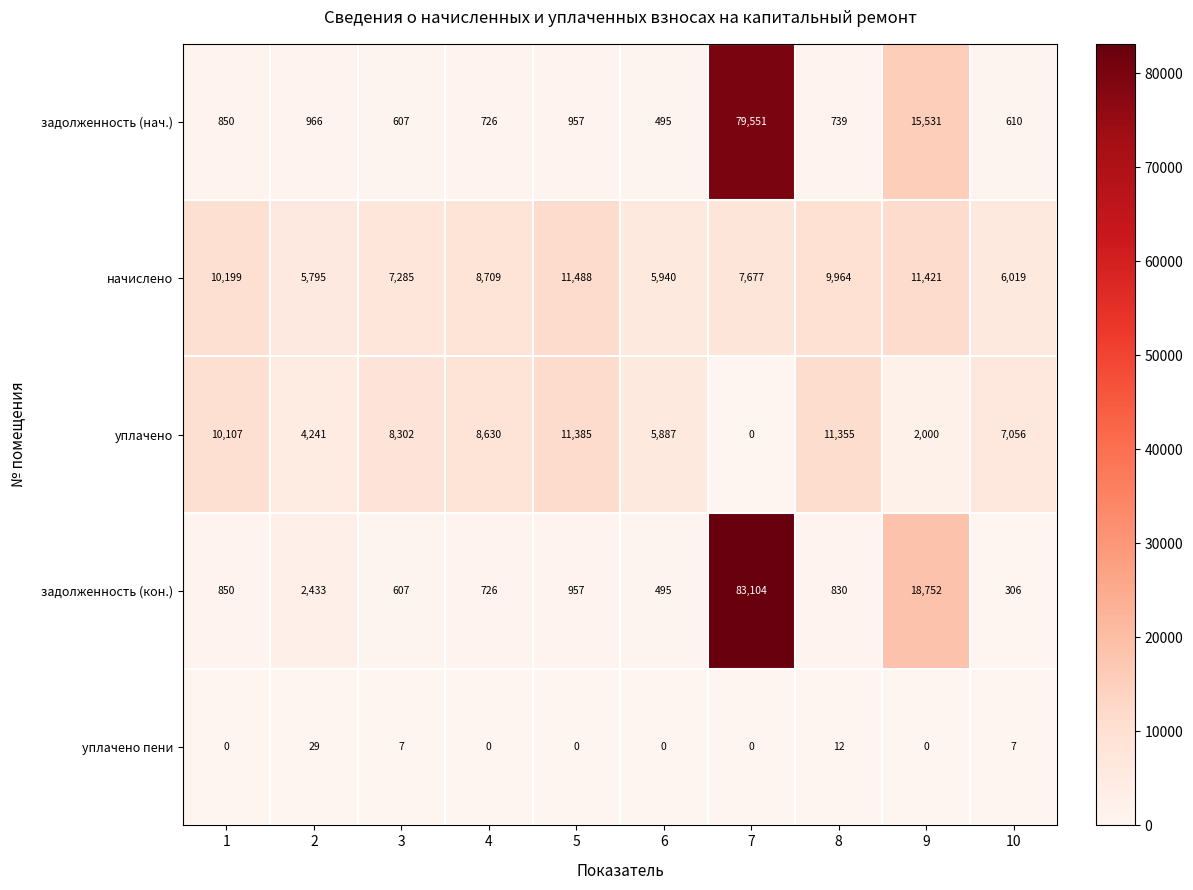

How many distinct data groups are displayed?

5